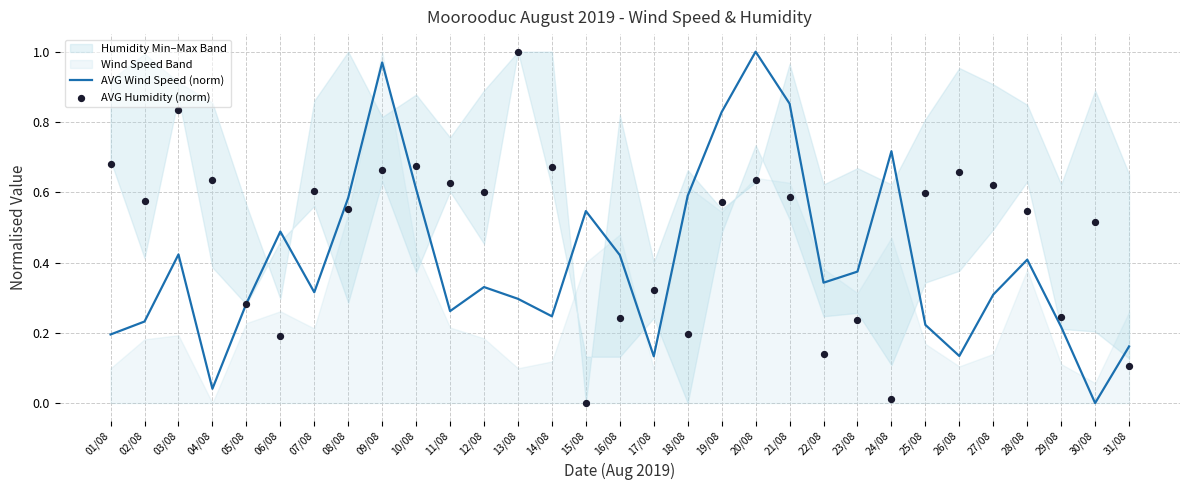

Is the value of AVG Humidity (norm) at 24/08 greater than the value of AVG Wind Speed (norm) at 24/08?

No